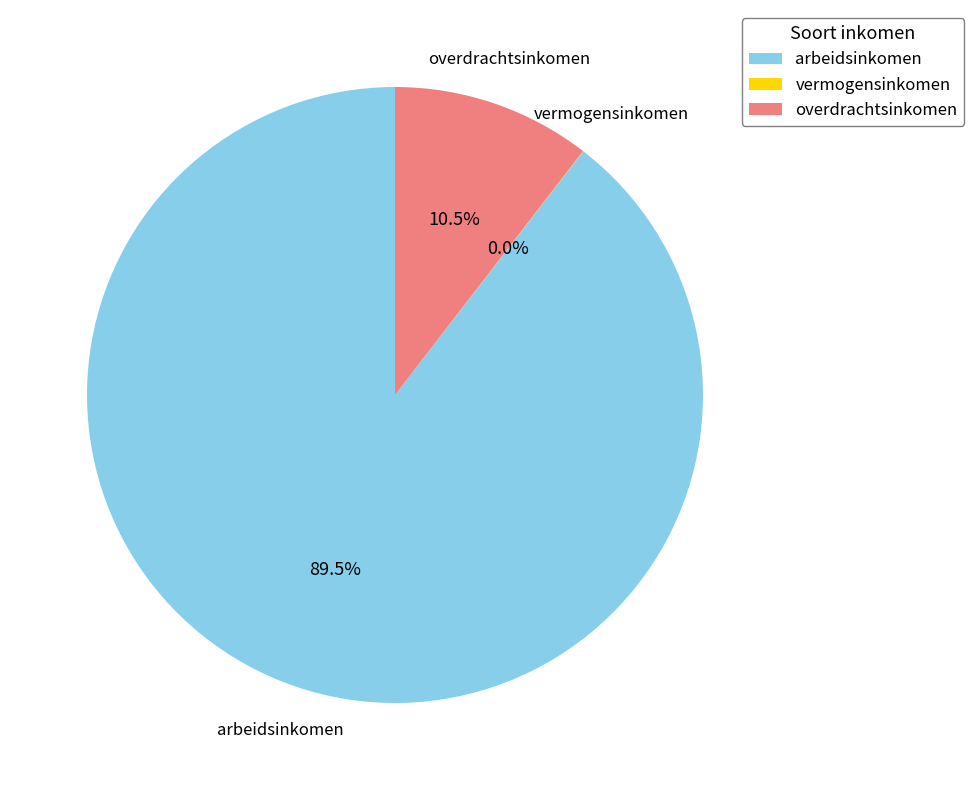

Does any single category account for the majority?

Yes